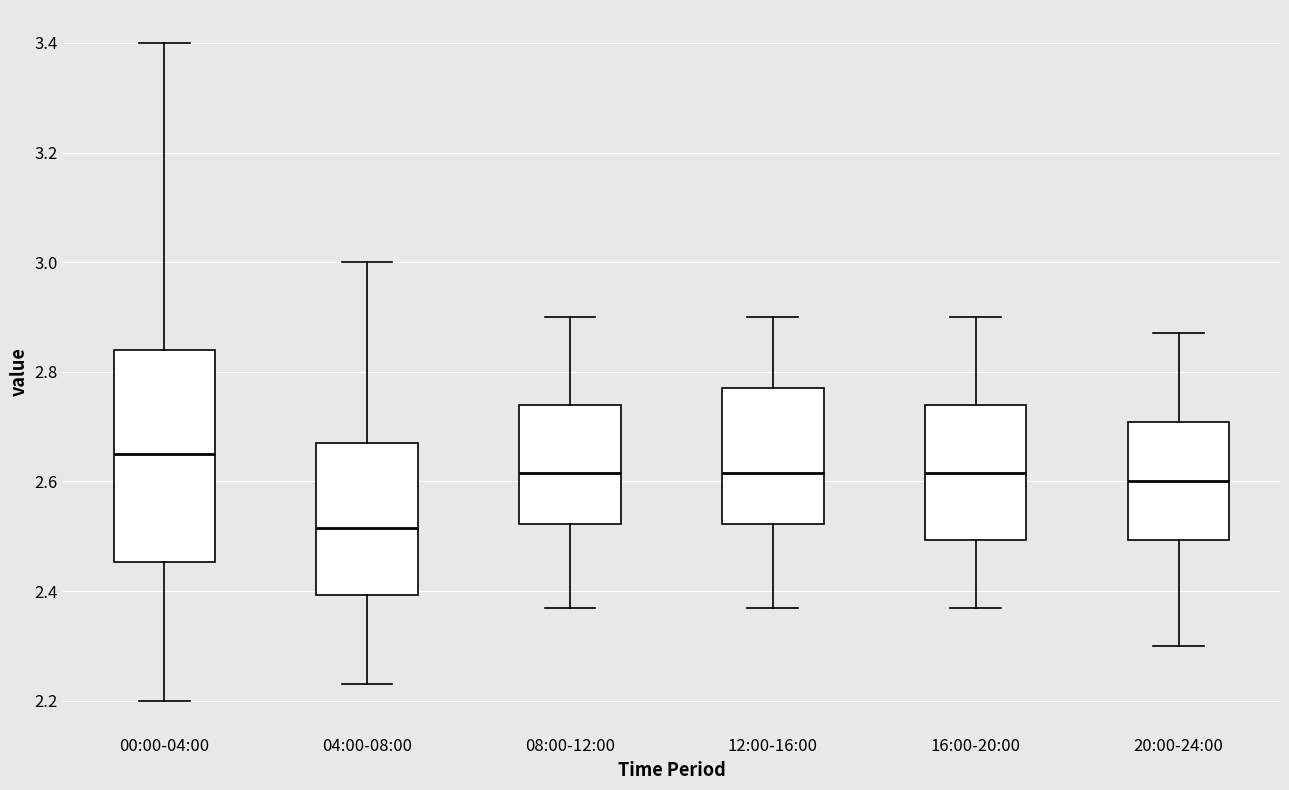

Reading left to right, read every box against the y-axis: the position of its median line, the range the box covers, and the ends of its whiskers. The values are not printed on the chart, so give them approximately, as read against the axis.

00:00-04:00: median 2.66, box 2.46 to 2.84, whiskers 2.20 to 3.40
04:00-08:00: median 2.52, box 2.40 to 2.68, whiskers 2.24 to 3.00
08:00-12:00: median 2.62, box 2.52 to 2.74, whiskers 2.38 to 2.90
12:00-16:00: median 2.62, box 2.52 to 2.78, whiskers 2.38 to 2.90
16:00-20:00: median 2.62, box 2.50 to 2.74, whiskers 2.38 to 2.90
20:00-24:00: median 2.60, box 2.50 to 2.70, whiskers 2.30 to 2.88